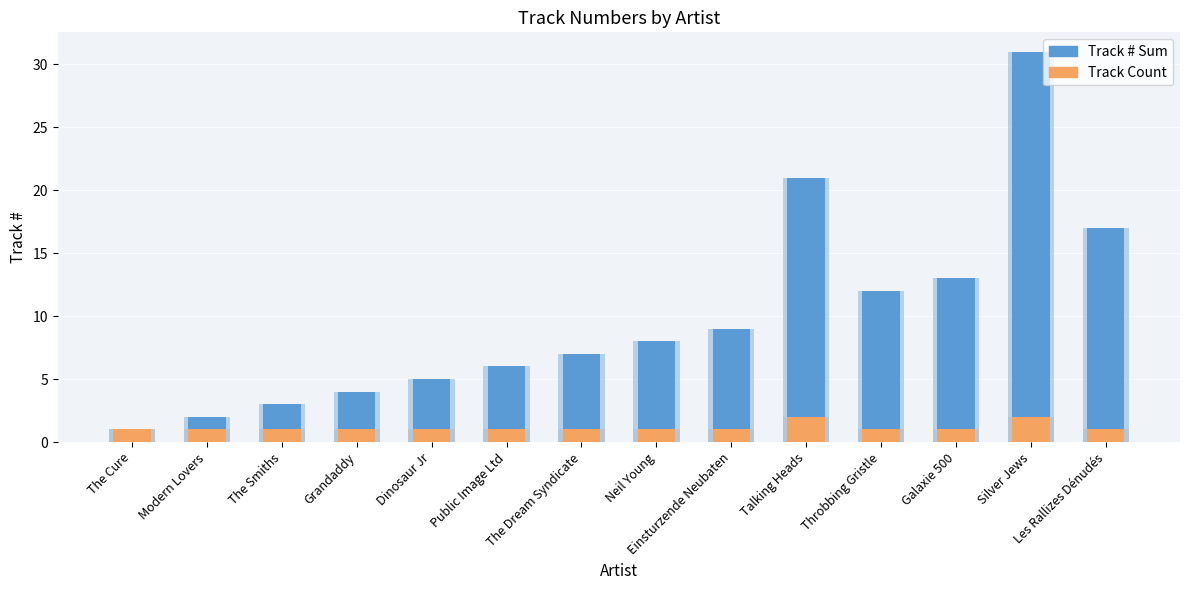

The value of Track # Sum at Einsturzende Neubaten is 9. True or false?

True